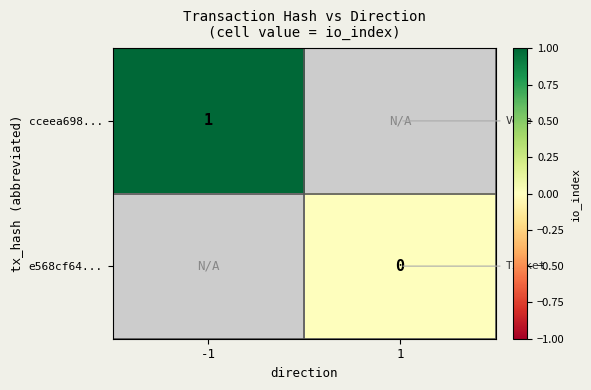

True or false: cceea698... has a value of 1 at -1.

True